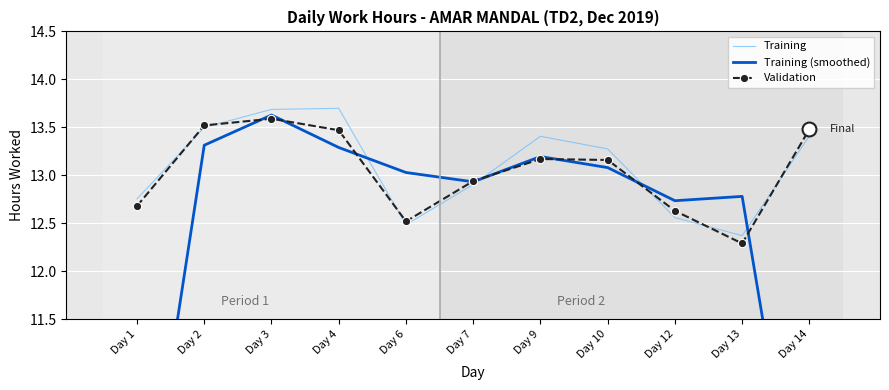

Is it true that Training equals 12.8 at Day 1?

True